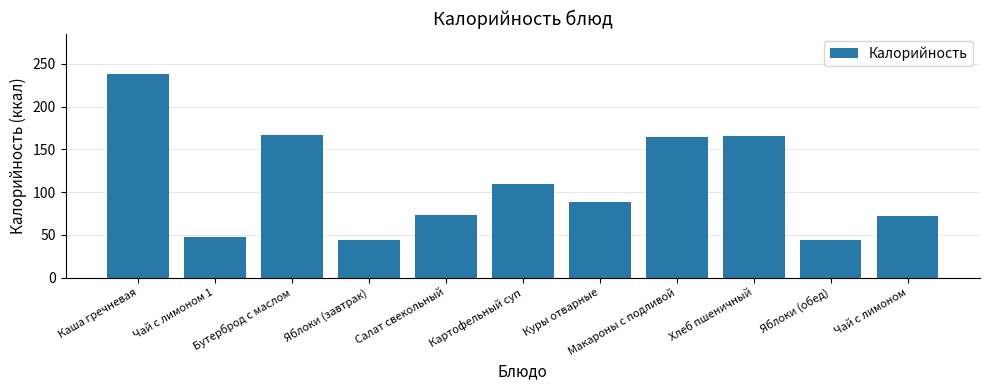

What is the change in value from Каша гречневая to Яблоки (обед)?

-194